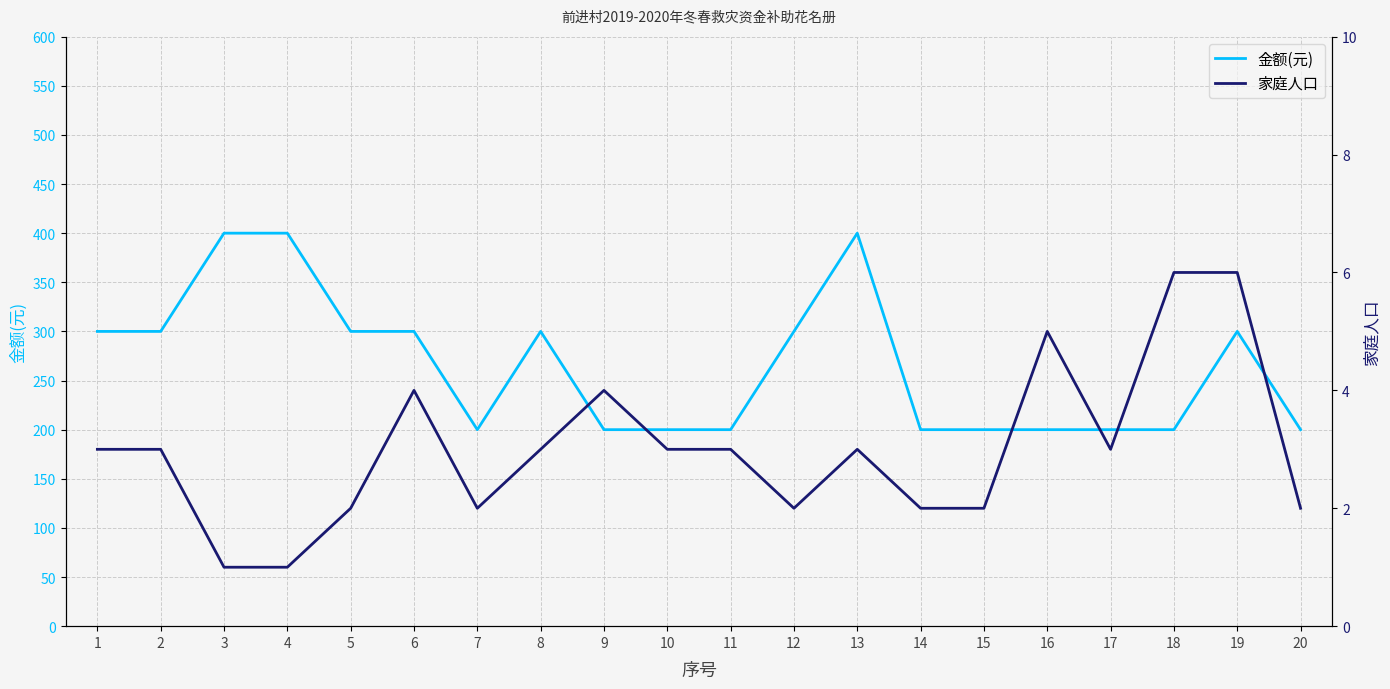

True or false: 金额(元) and 家庭人口 cross at least once.

False